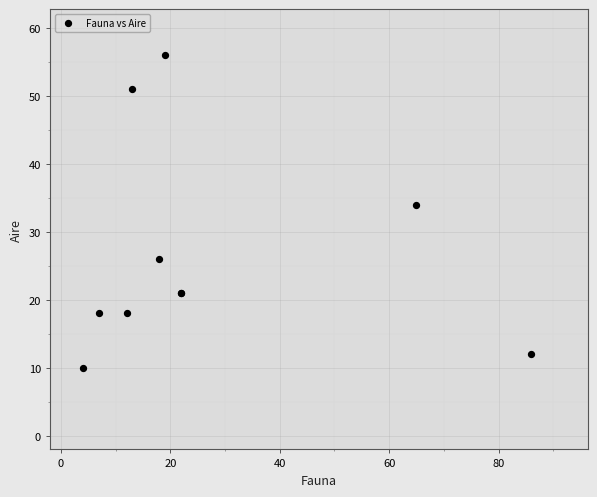

What Y value in the scatter plot is closest to 33?

34